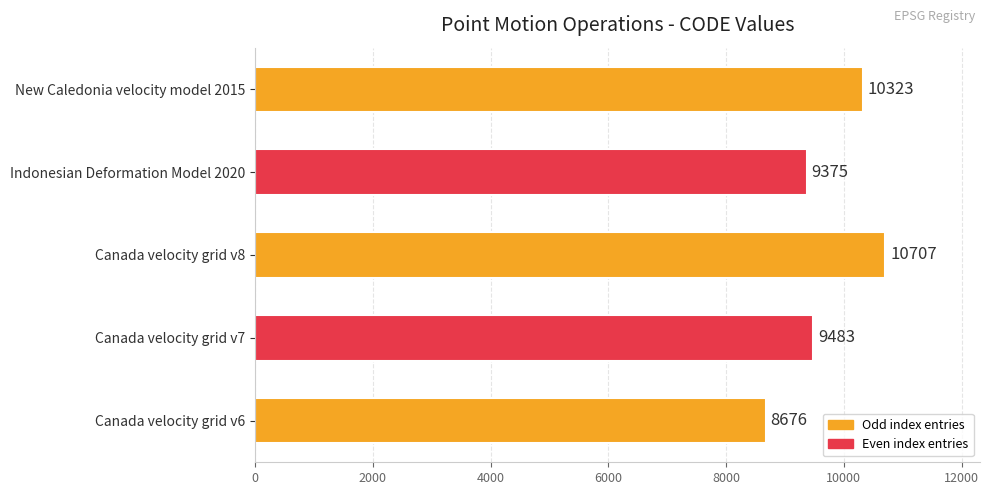

What is the difference between the maximum and minimum values?

2031